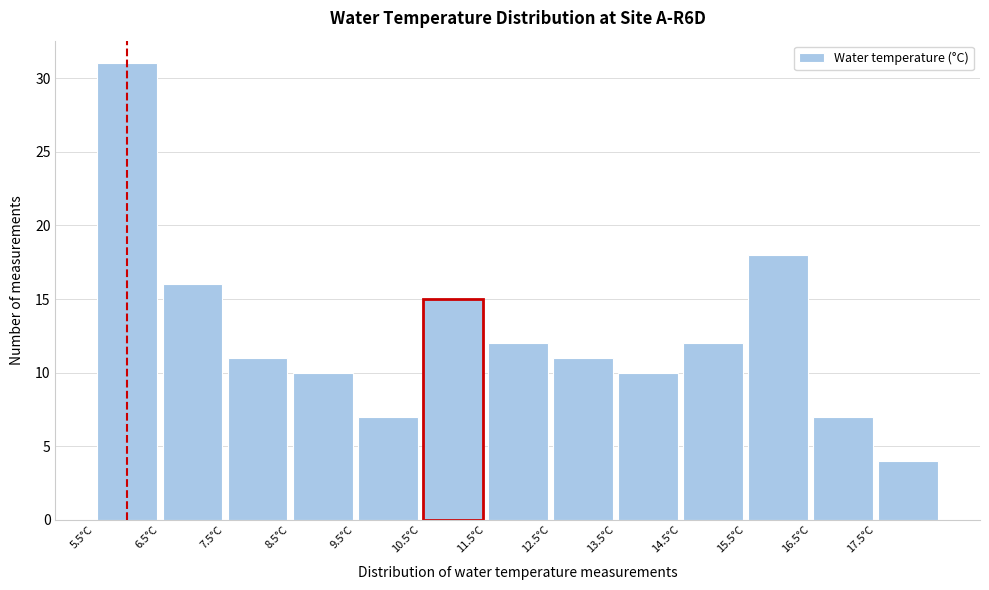

Reading left to right, transcribe this chart: for each bar, give the range it covers on the x-axis and its height. The values are not printed on the chart, so give them approximately, as read against the axis.

5.5 to 6.5: 31
6.5 to 7.5: 16
7.5 to 8.5: 11
8.5 to 9.5: 10
9.5 to 10.5: 7
10.5 to 11.5: 15
11.5 to 12.5: 12
12.5 to 13.5: 11
13.5 to 14.5: 10
14.5 to 15.5: 12
15.5 to 16.5: 18
16.5 to 17.5: 7
17.5 to 18.5: 4